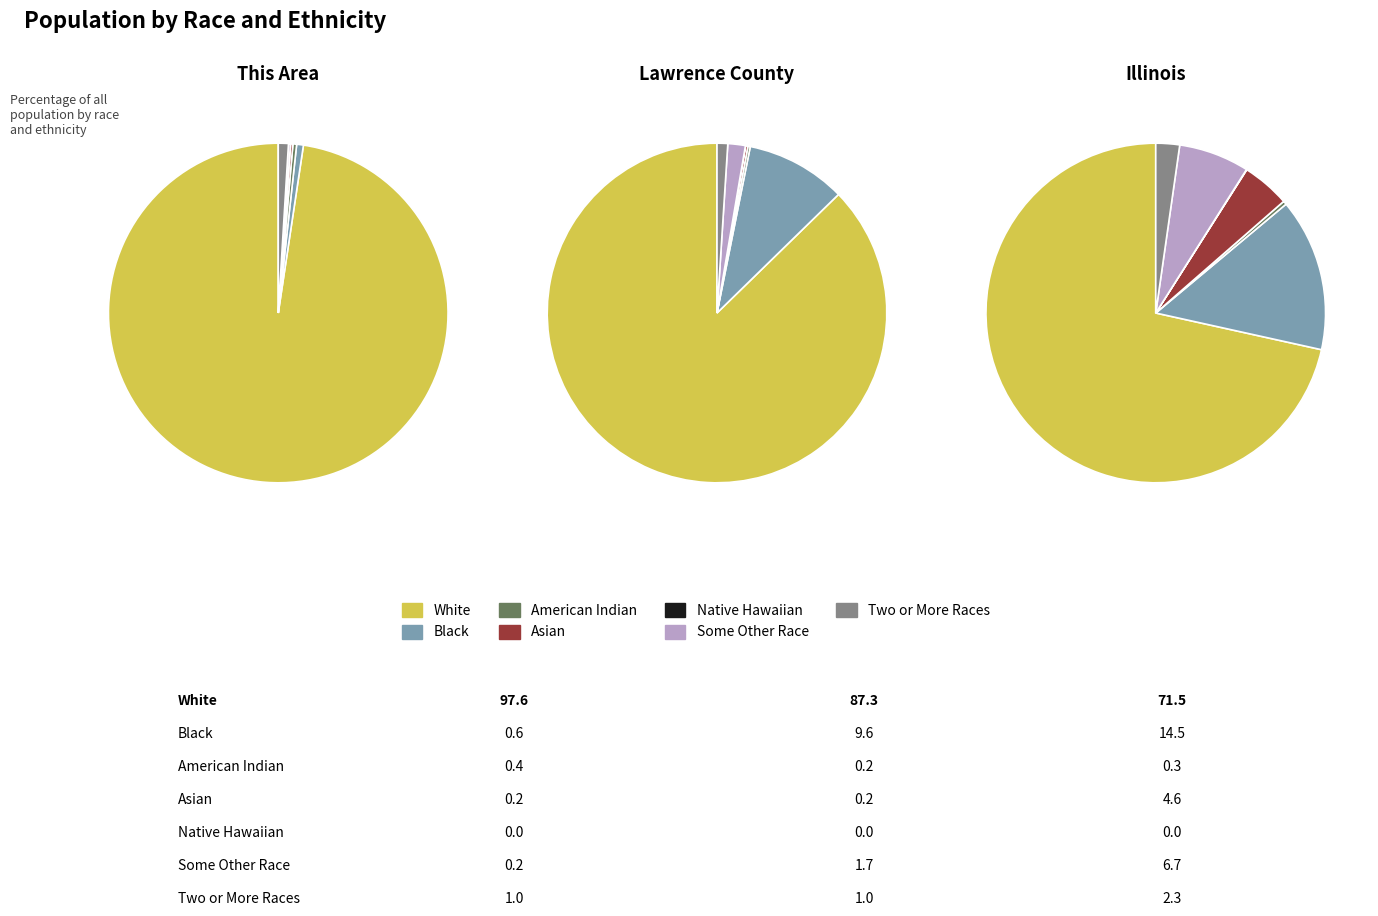

How much of the chart is everything except White alone?

2.4%